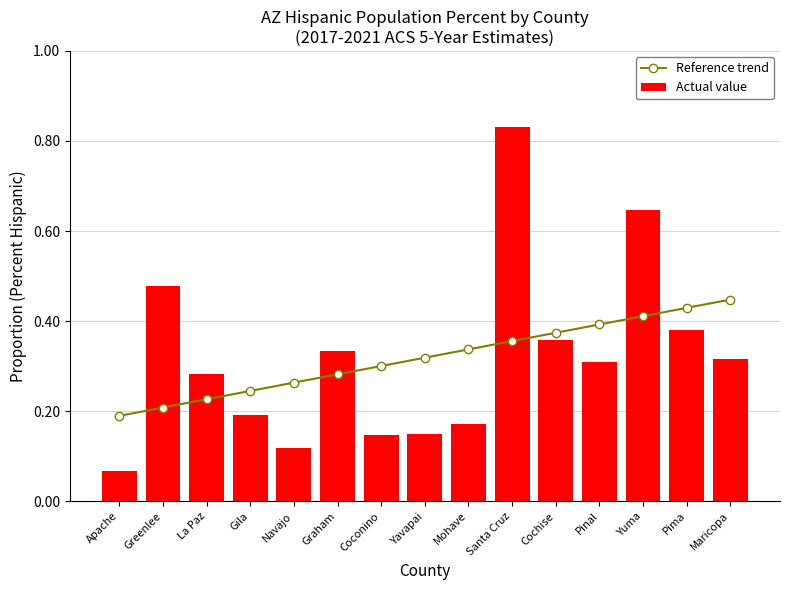

Rank the categories by Actual value value from highest to lowest.

Santa Cruz, Yuma, Greenlee, Pima, Cochise, Graham, Maricopa, Pinal, La Paz, Gila, Mohave, Yavapai, Coconino, Navajo, Apache